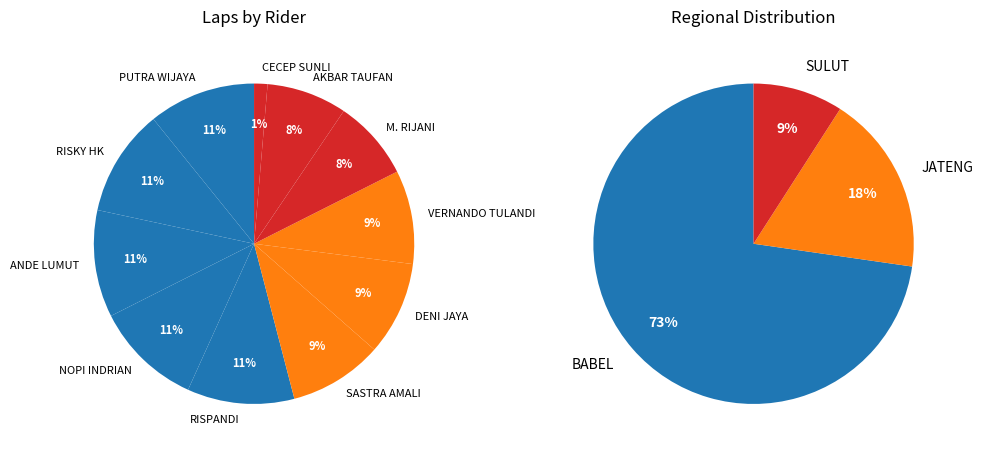

Does RISKY HK account for over 50% of the chart?

No